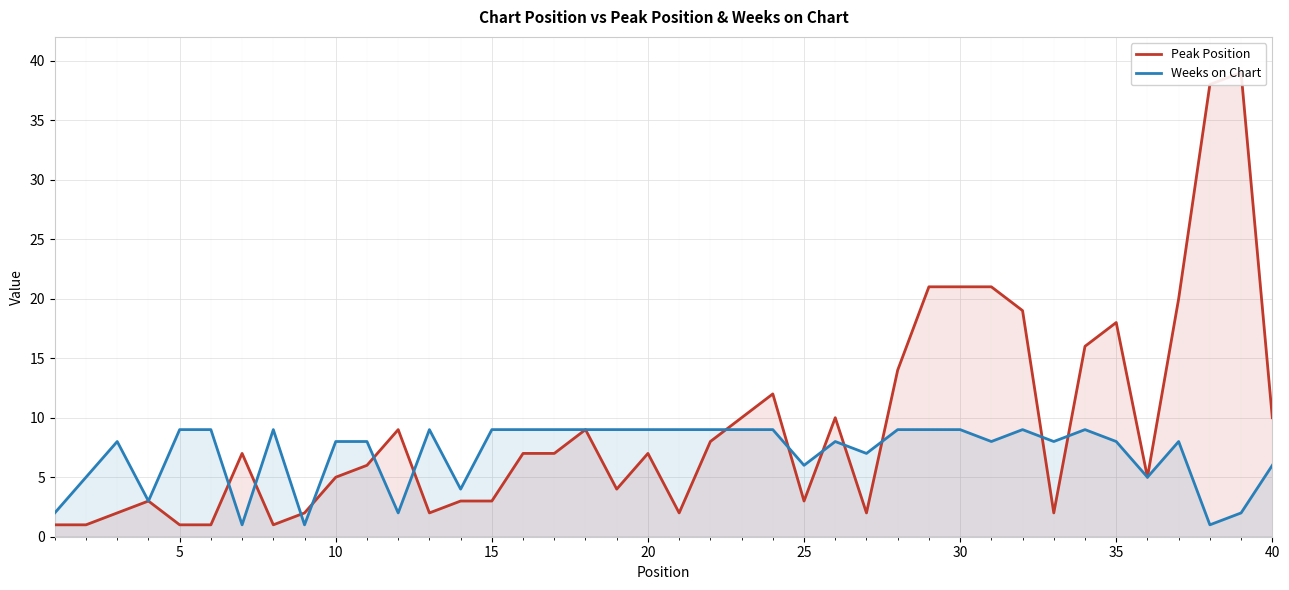

Which series has the largest range (max minus min)?

Peak Position